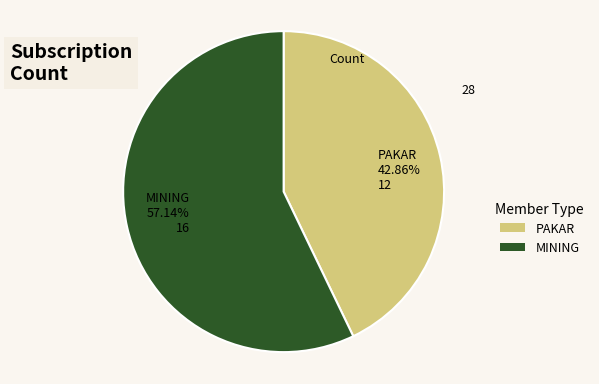

How much of the chart is everything except PAKAR?

57.1%